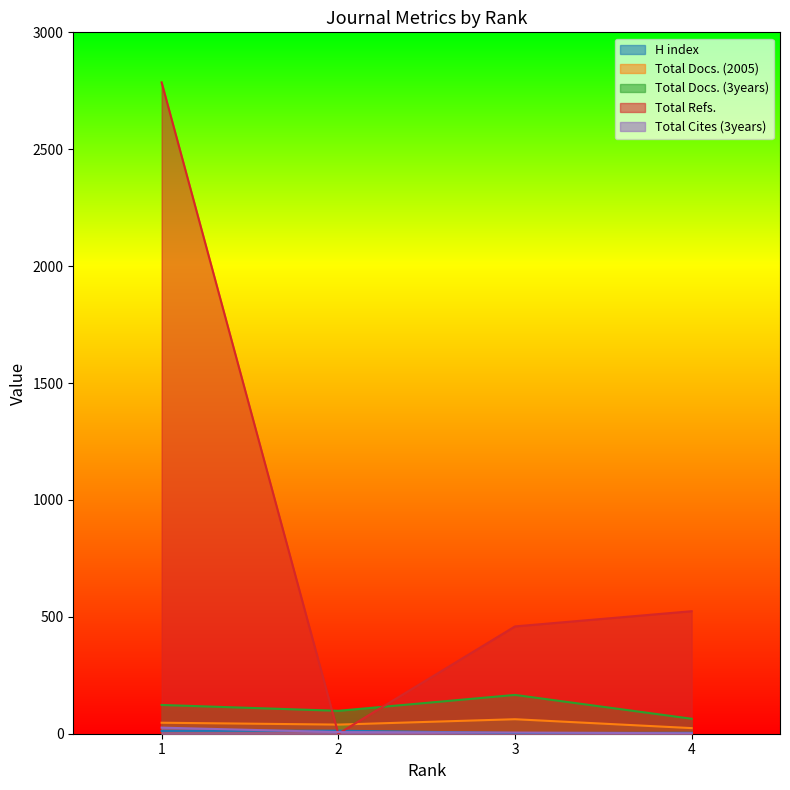

How many values in Total Refs. are above zero?

3